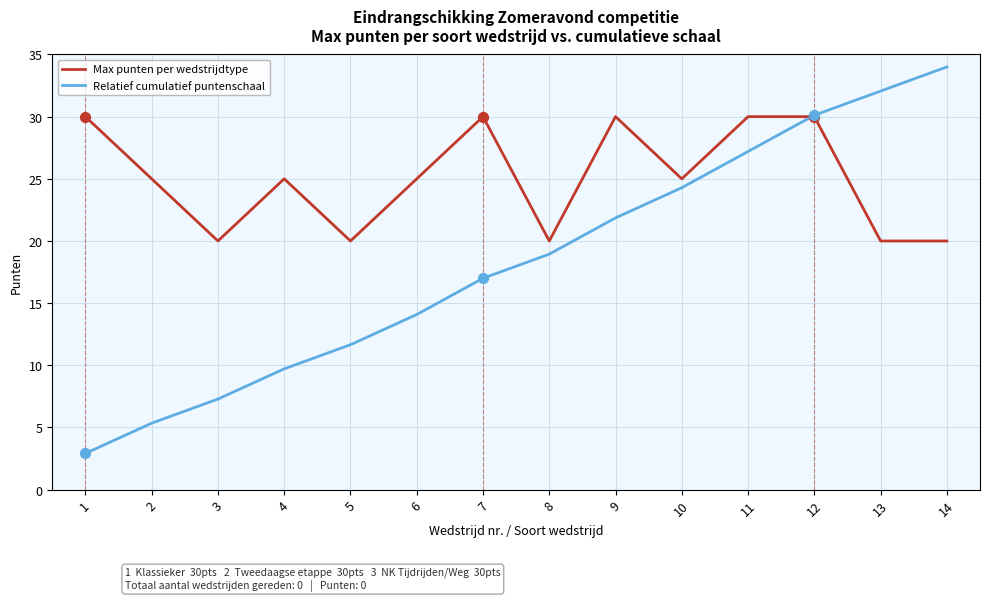

What is the spread (max minus min) of values at 7?

13.0